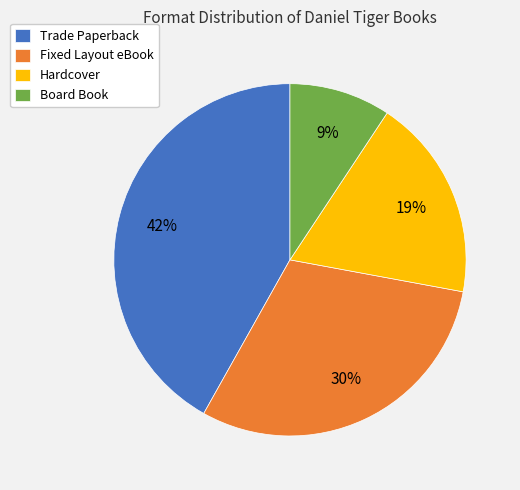

Do Hardcover and Fixed Layout eBook together represent more than half of the pie?

No